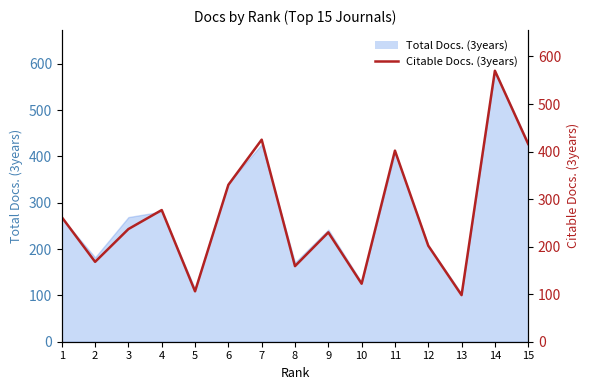

How many data points does each series have?

15